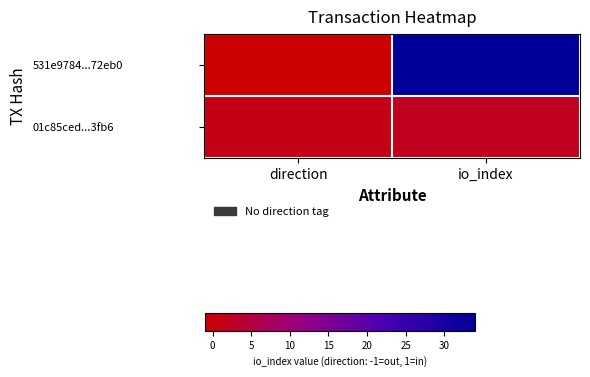

Reading left to right, list all the values displayed in this chart.

531e9784...72eb0: direction=-1	io_index=34
01c85ced...3fb6: direction=1	io_index=2